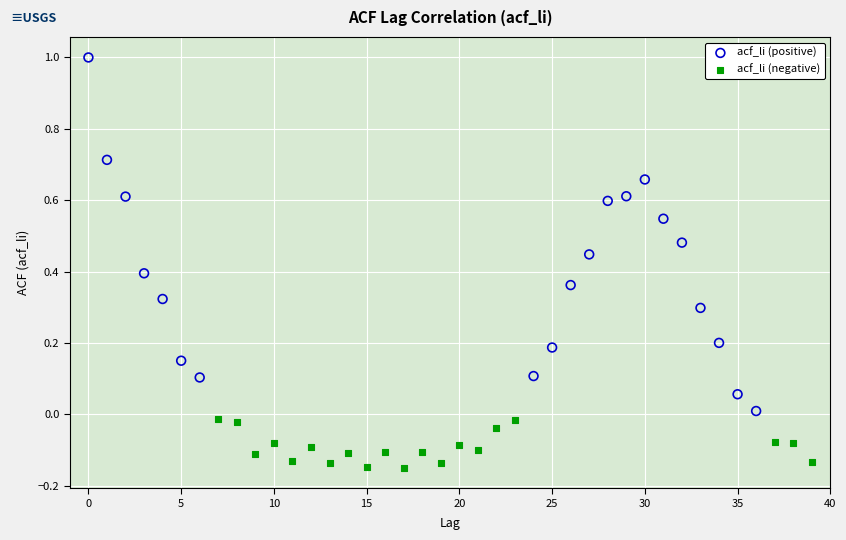

Which series reaches the maximum Y coordinate?

acf_li (positive)